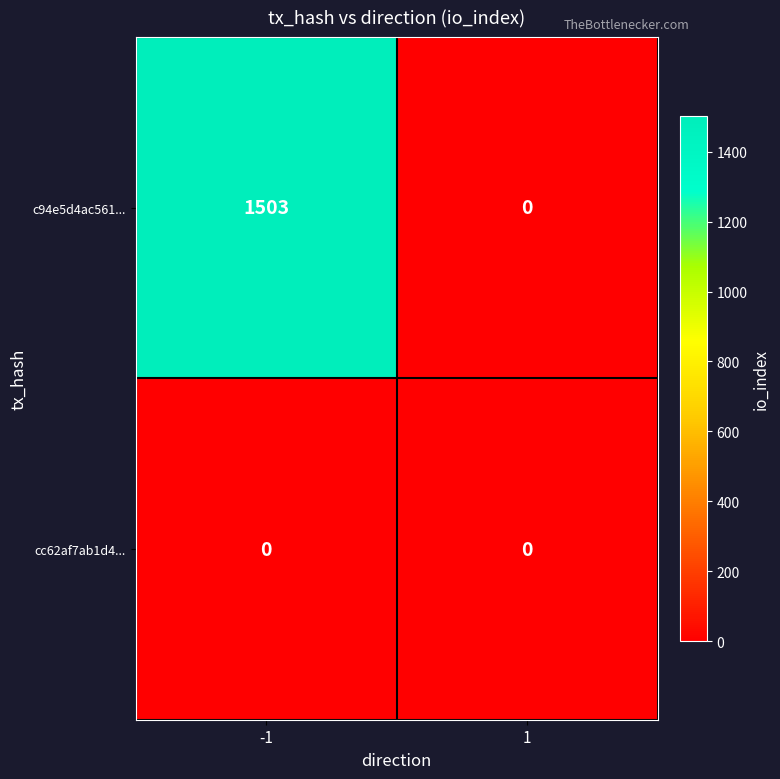

Which series changed the most between -1 and 1?

c94e5d4ac561...